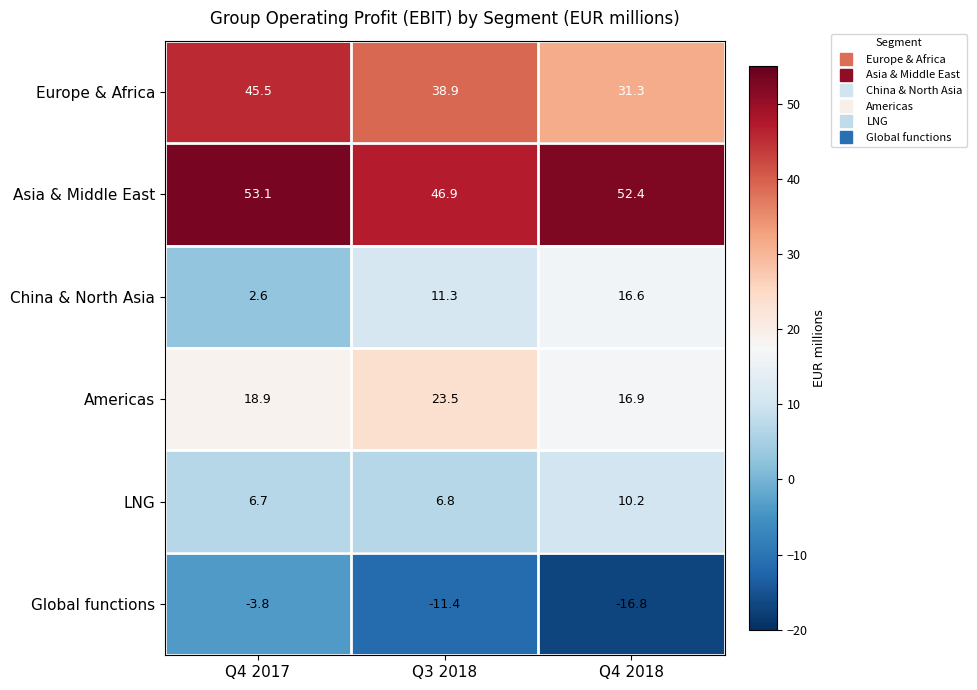

Is it true that Asia & Middle East equals 46.9 at Q3 2018?

True